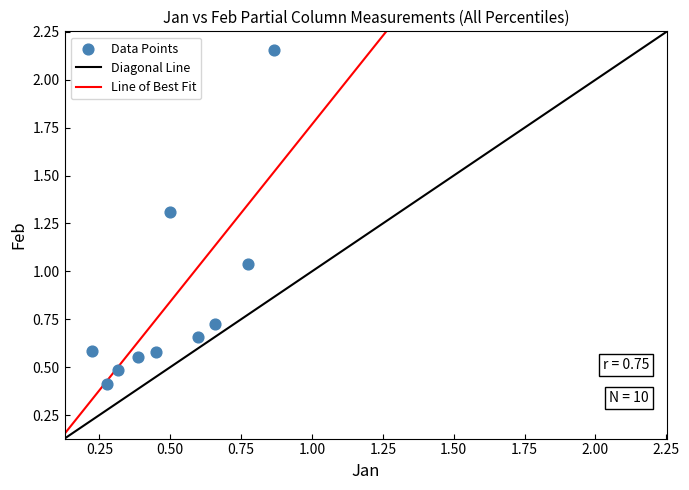

What is the average Y value?

0.9